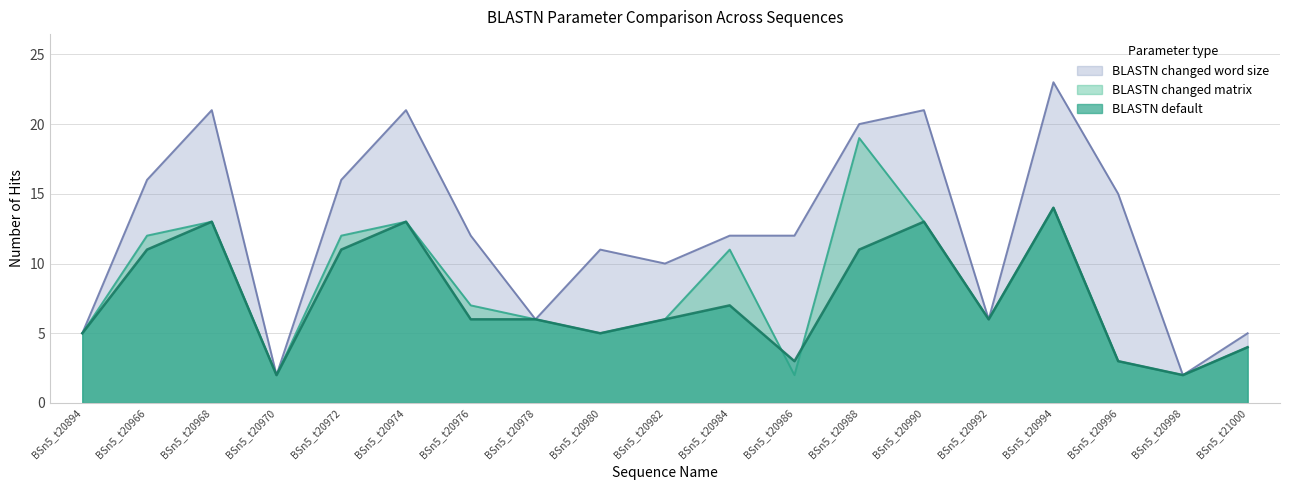

Is the value of BLASTN default at BSn5_t20966 greater than the value of BLASTN changed word size at BSn5_t20970?

Yes